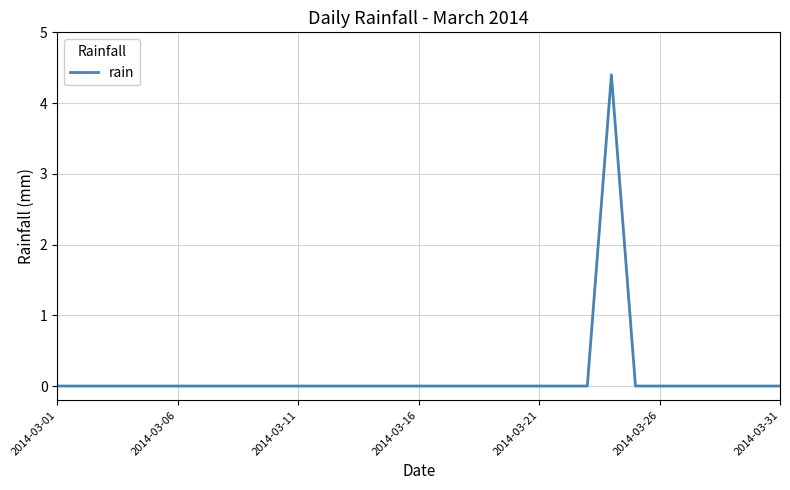

Count the values in the range 0 to 1.

30